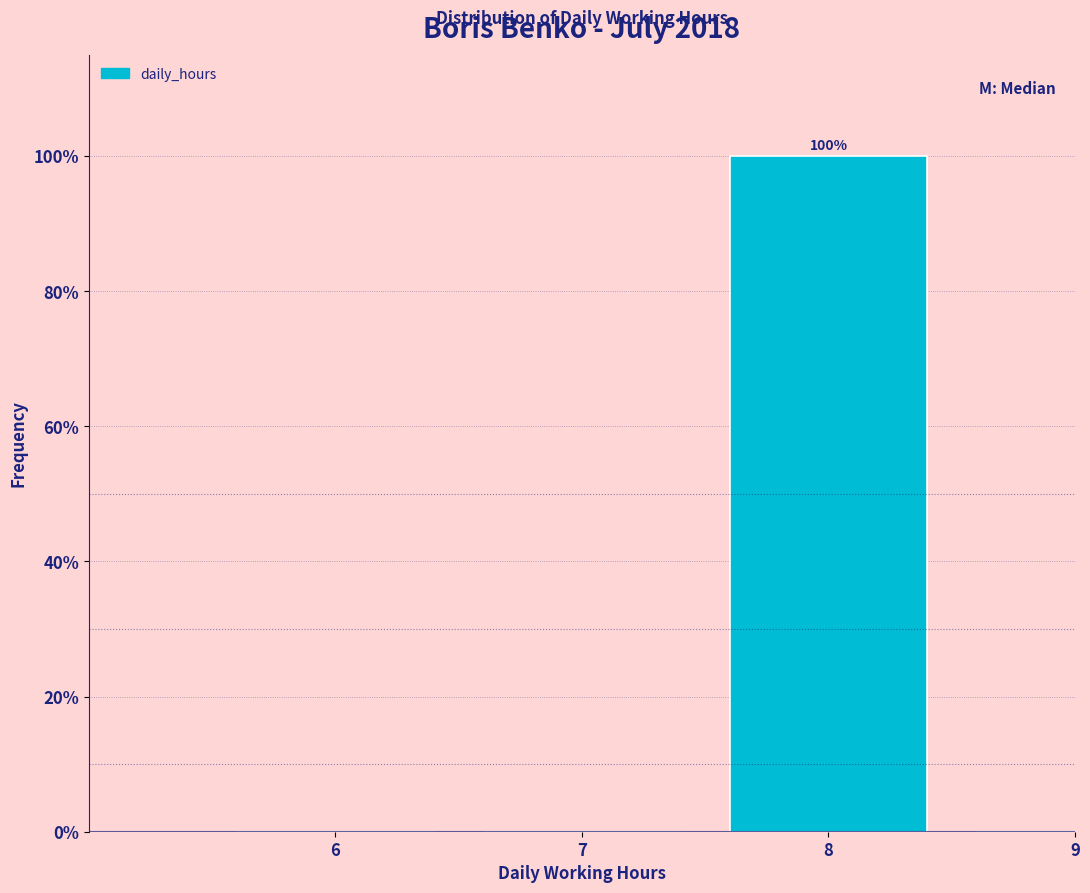

What is the change in value from 7 to 8?

+100